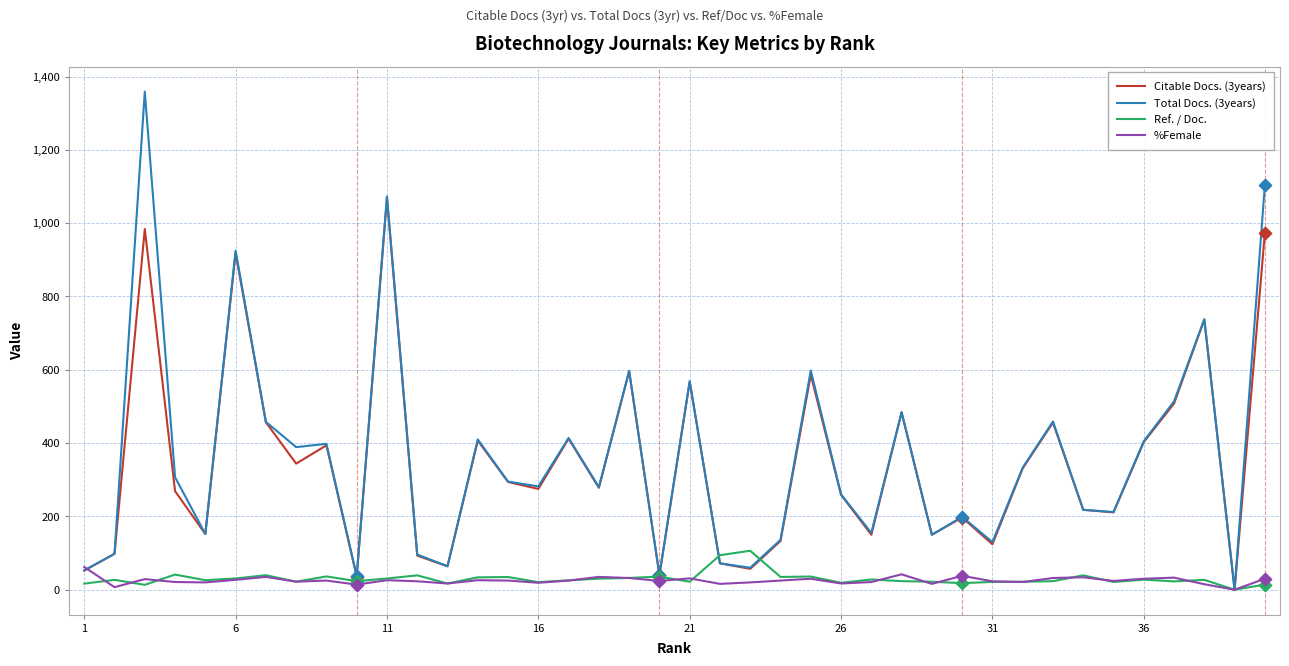

At how many categories does at least one series exceed 1226?

1